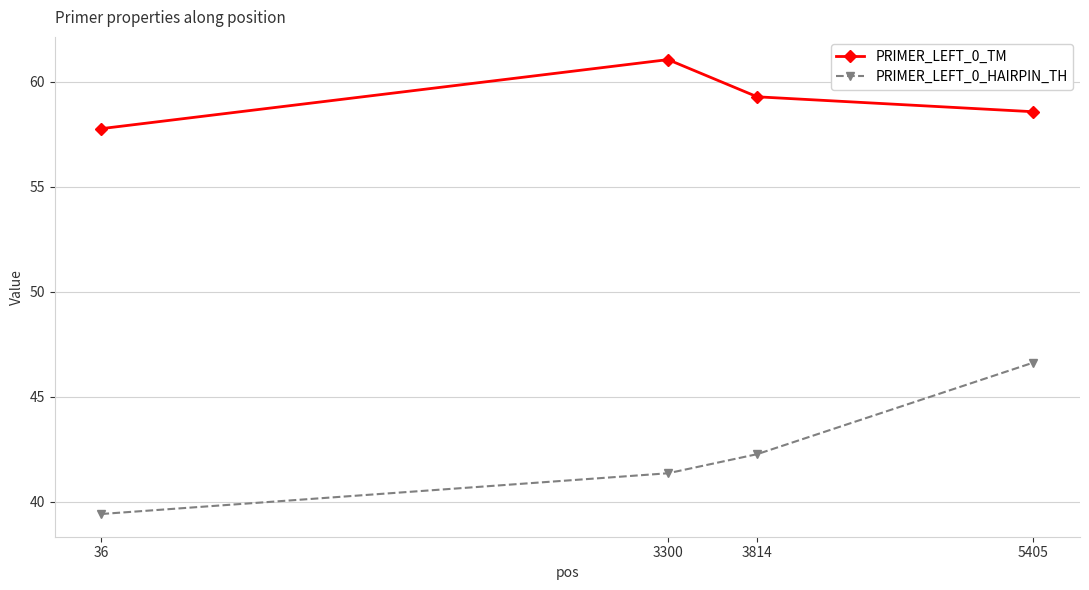

True or false: PRIMER_LEFT_0_TM and PRIMER_LEFT_0_HAIRPIN_TH cross at least once.

False